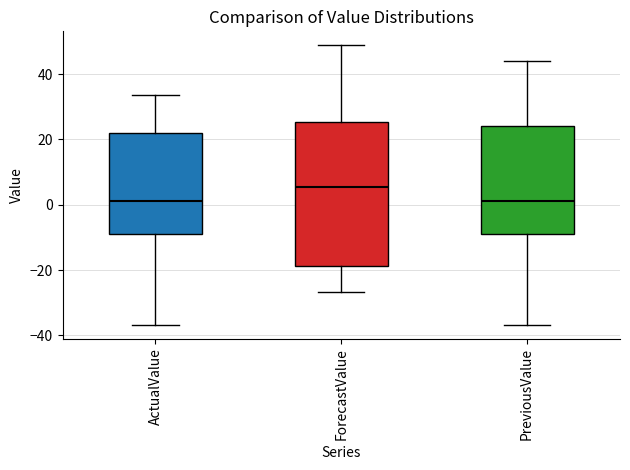

Reading left to right, transcribe this box plot: for each box, give where its median line is, the range the box spans, and where its two whiskers end, as read against the y-axis. The values are not printed on the chart, so give them approximately, as read against the axis.

ActualValue: median 2, box -8 to 22, whiskers -36 to 34
ForecastValue: median 6, box -18 to 26, whiskers -26 to 48
PreviousValue: median 2, box -8 to 24, whiskers -36 to 44